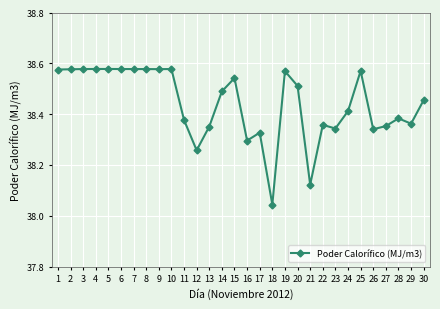

What is the ratio of the value at 30 to the value at 4?

1.0